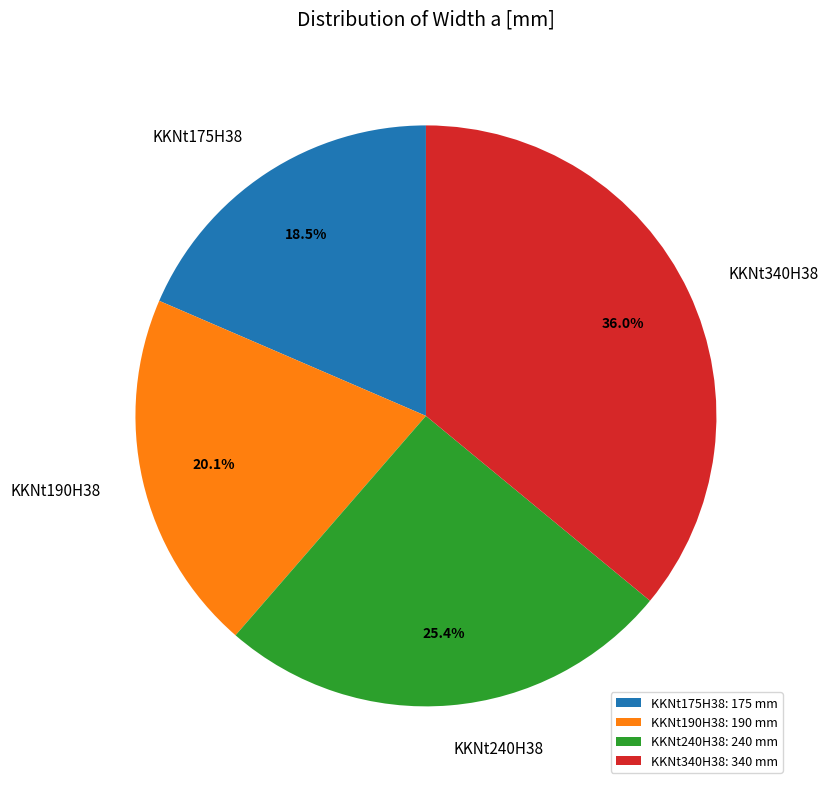

How many segments does this pie chart have?

4